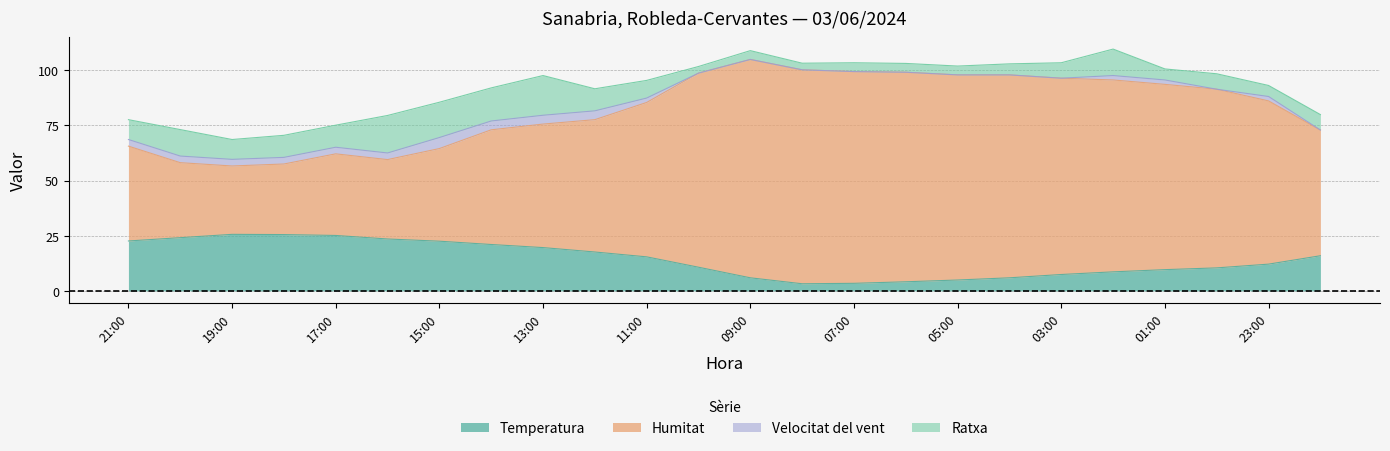

How many data points in Temperatura are less than 15?

12